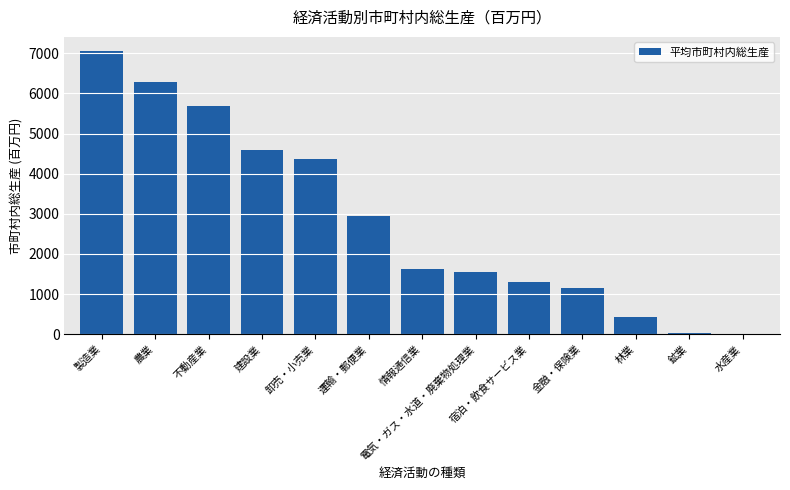

Is it true that the value at 鉱業 is 23.3?

True